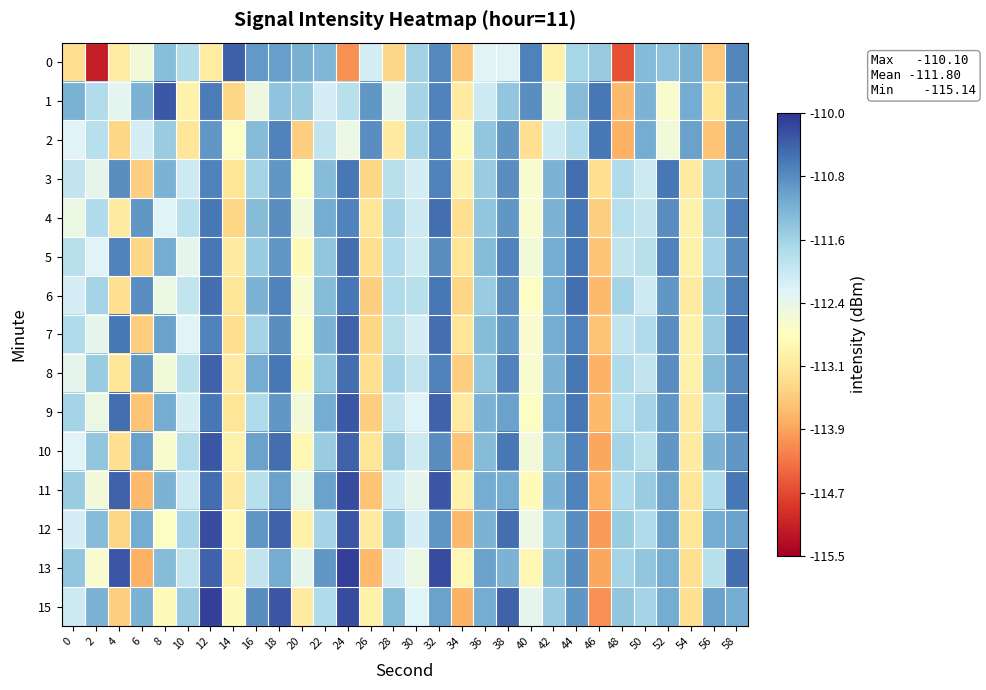

List the series in order of their peak value, highest first.

13, 15, 11, 12, 9, 10, 1, 0, 7, 8, 3, 4, 5, 6, 2